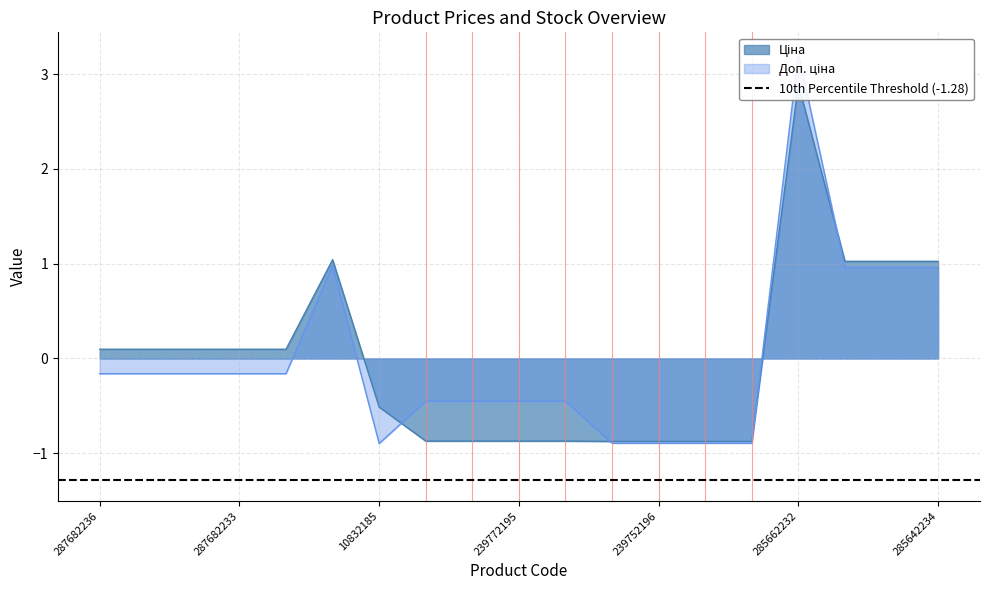

How many interior local peaks does the Ціна series have?

2